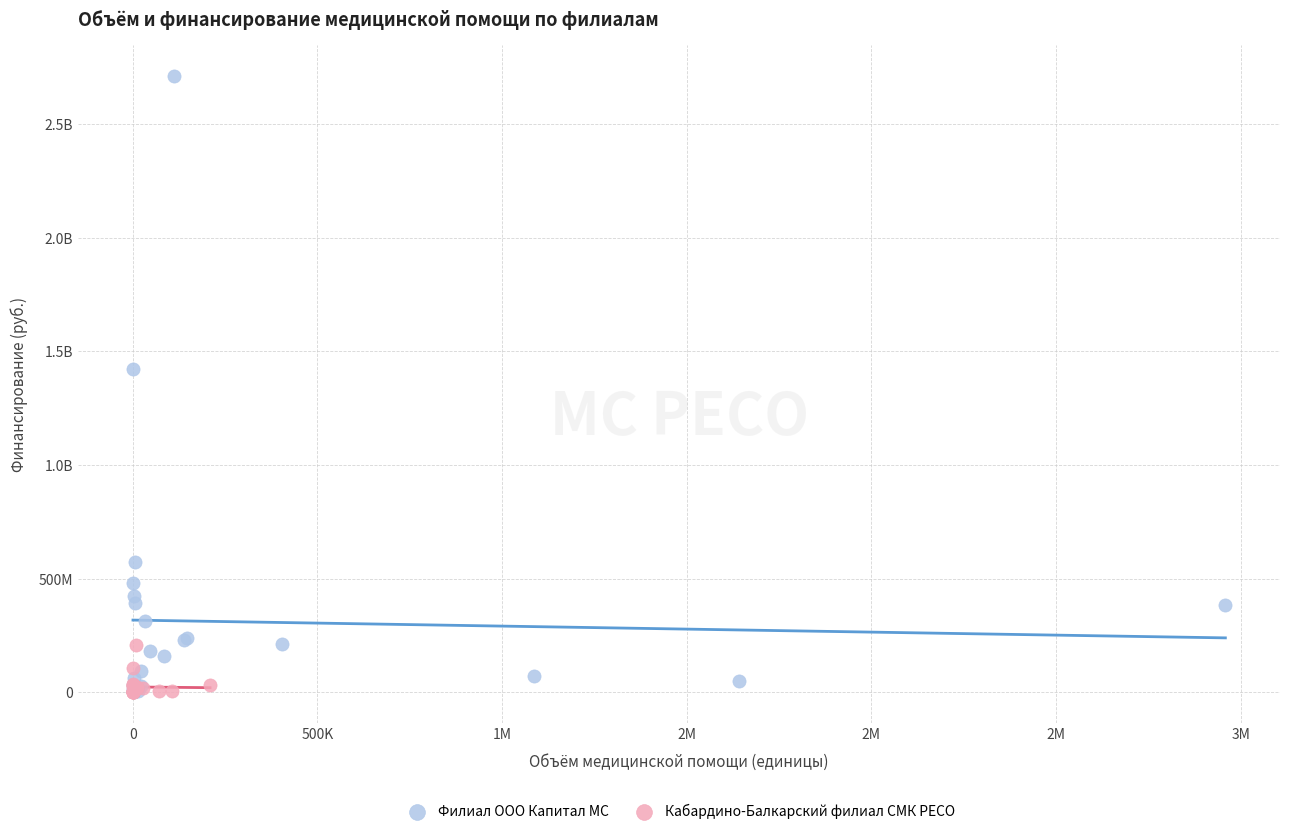

What are all the series names shown in the legend?

Филиал ООО Капитал МС, Кабардино-Балкарский филиал СМК РЕСО